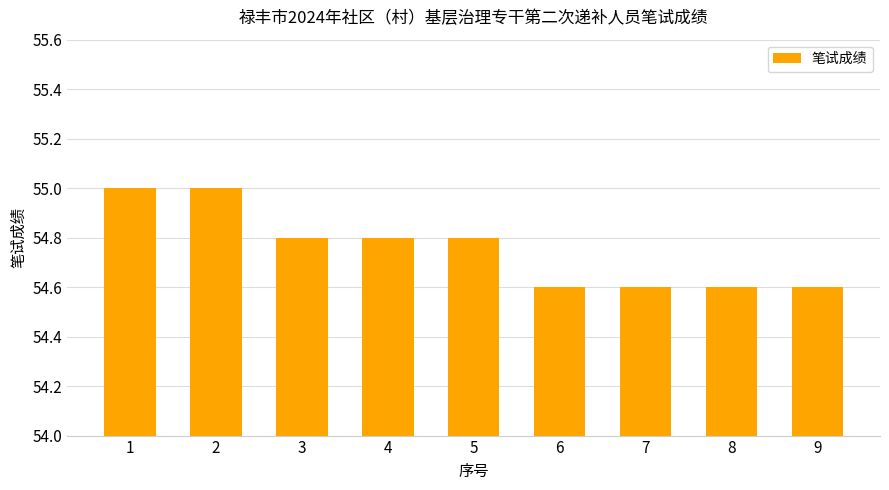

What is the greatest value displayed?

55.0